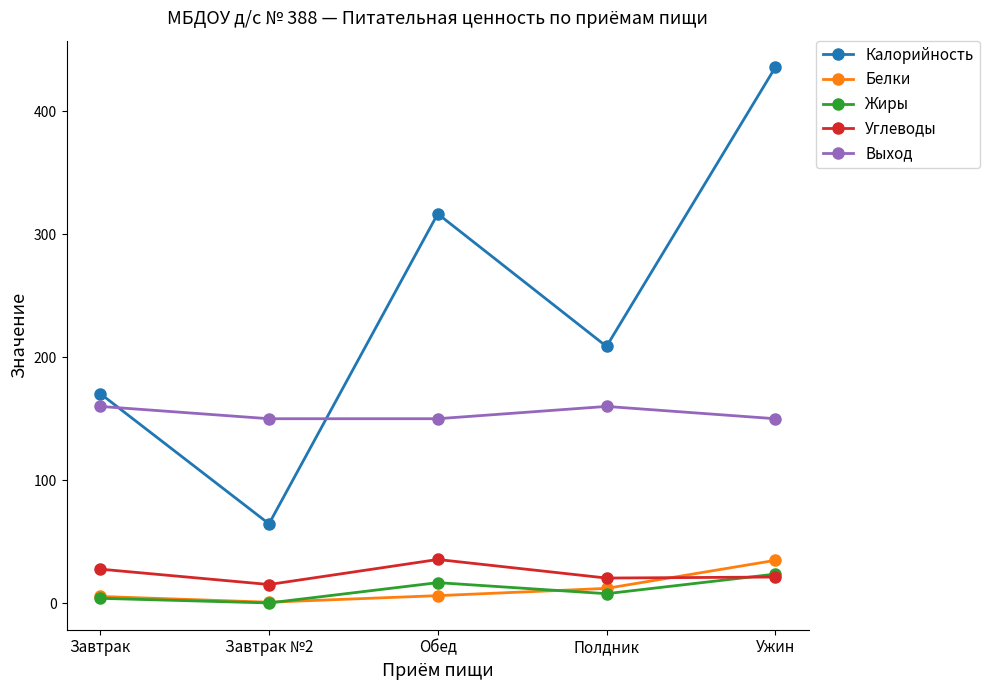

Which series has the largest range (max minus min)?

Калорийность